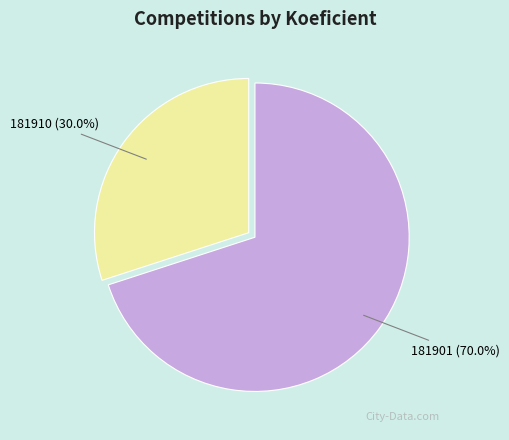

Between 181901 and 181910, which is larger?

181901